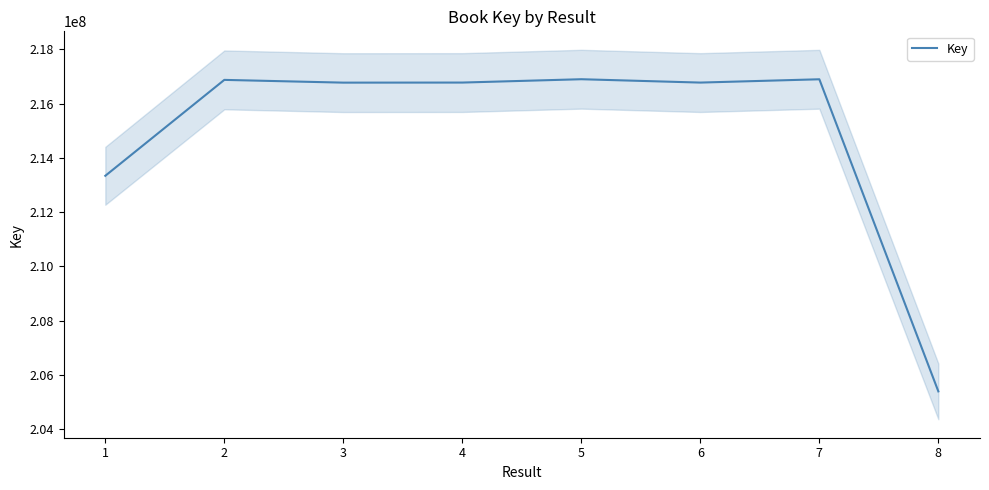

What is the minimum value shown in the chart?

205391572